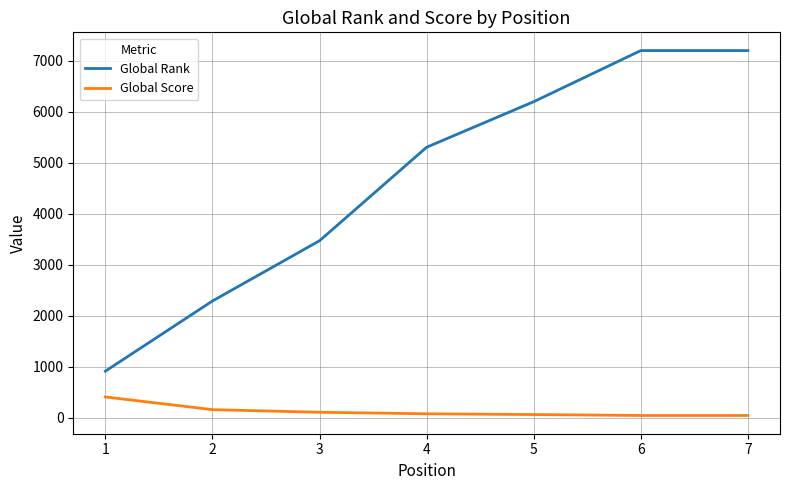

List the series in order of their peak value, highest first.

Global Rank, Global Score